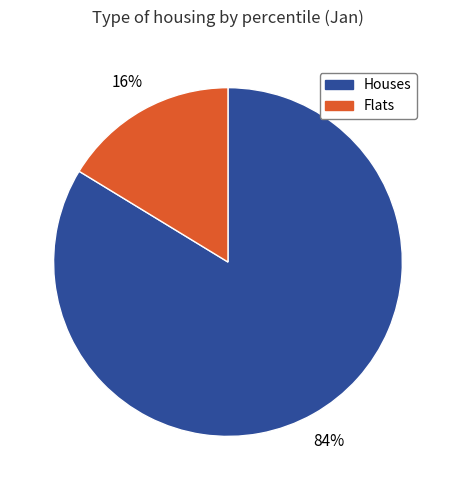

Is Houses the majority of the pie?

Yes